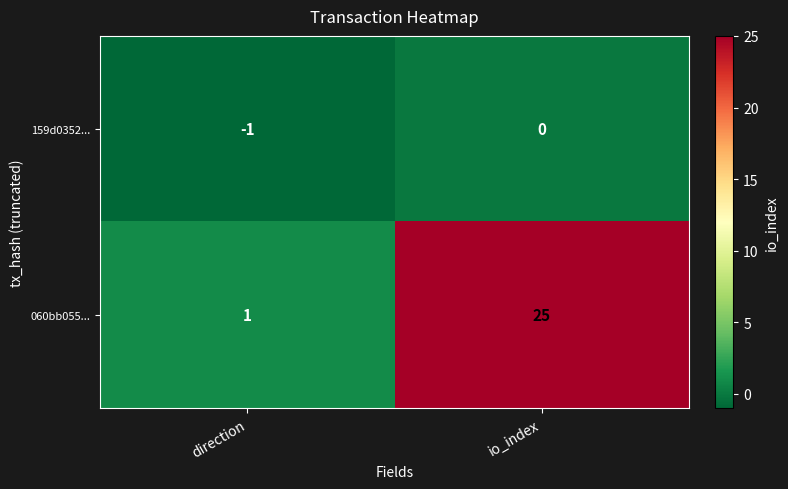

True or false: 060bb055... has a value of 25 at io_index.

True